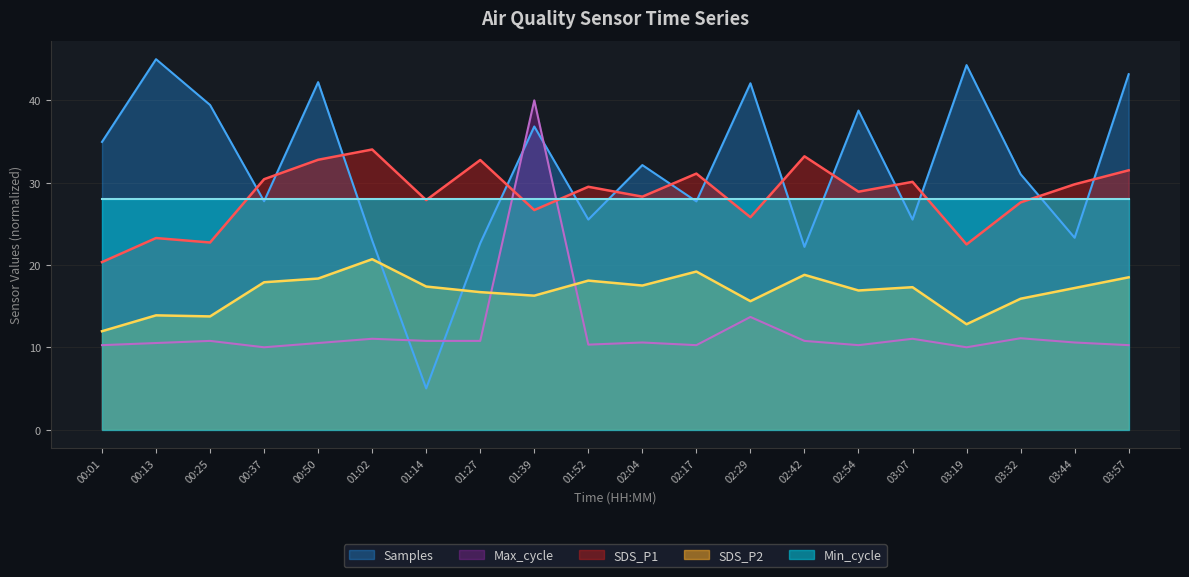

What is the difference between the highest and lowest values at 01:52?

19.2